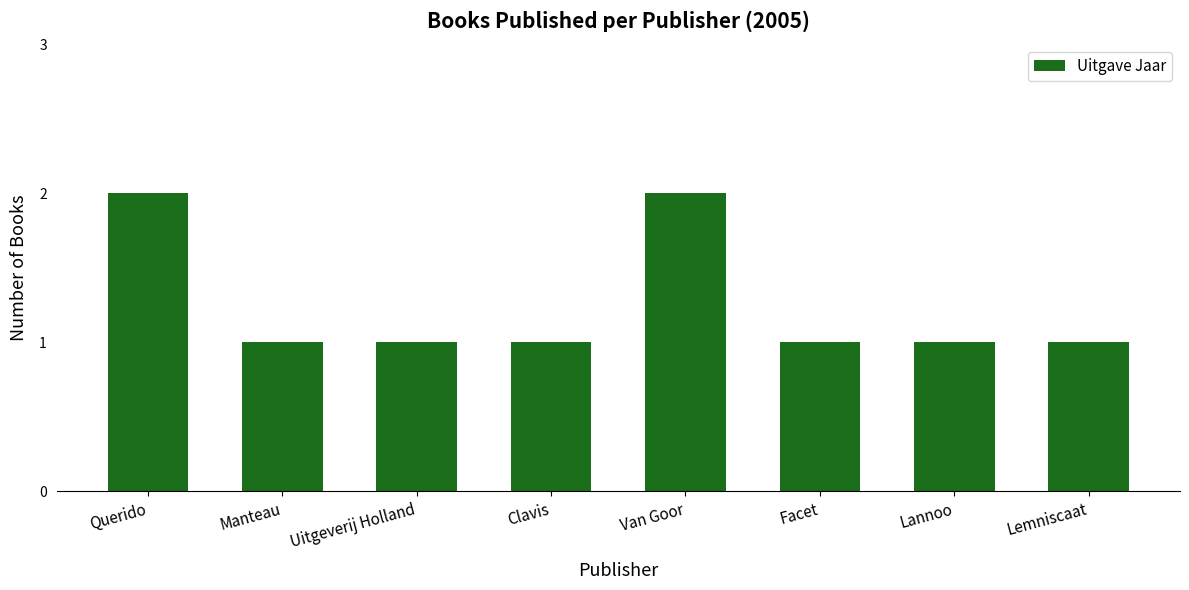

Are the bars horizontal?

No